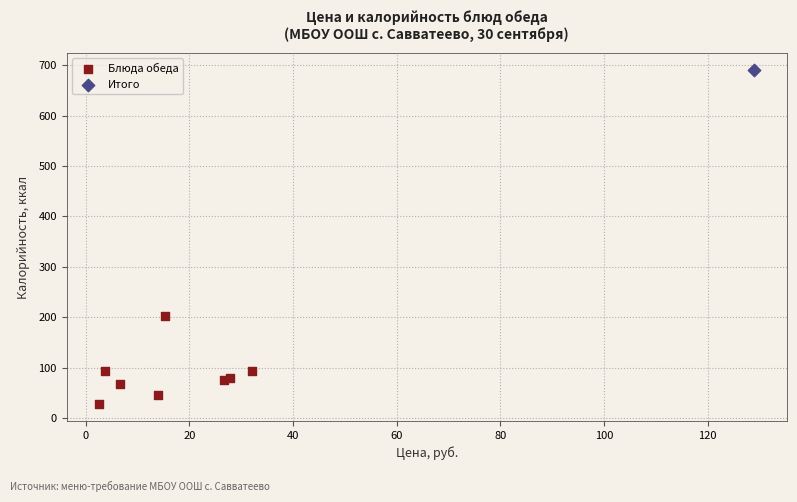

What are all the series names shown in the legend?

Блюда обеда, Итого